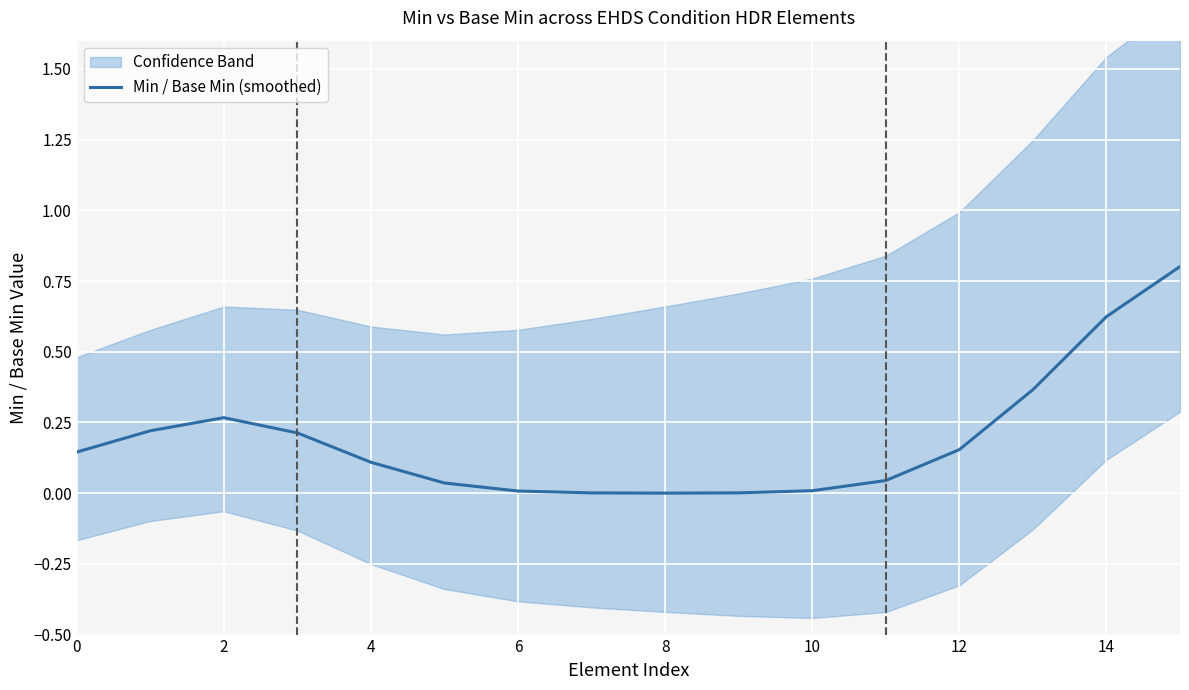

What is the maximum value for Min / Base Min (smoothed)?

0.8